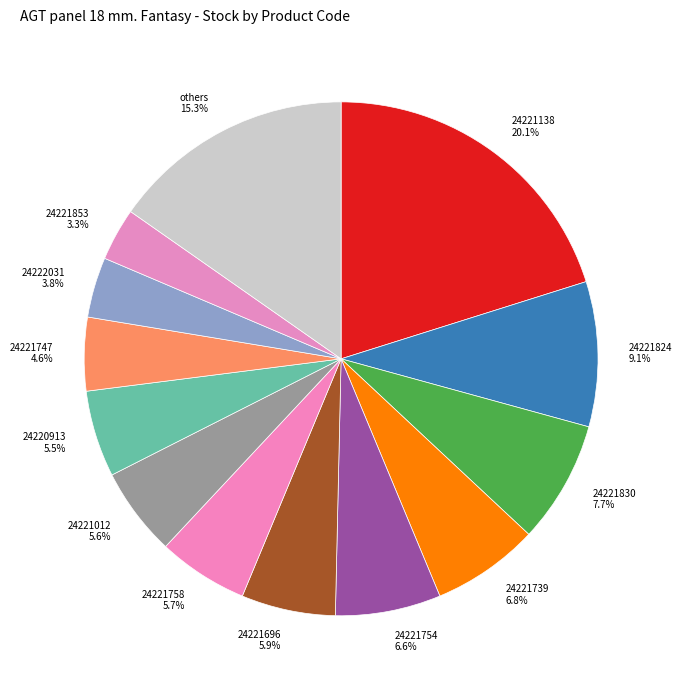

Count the number of slices in the pie.

13